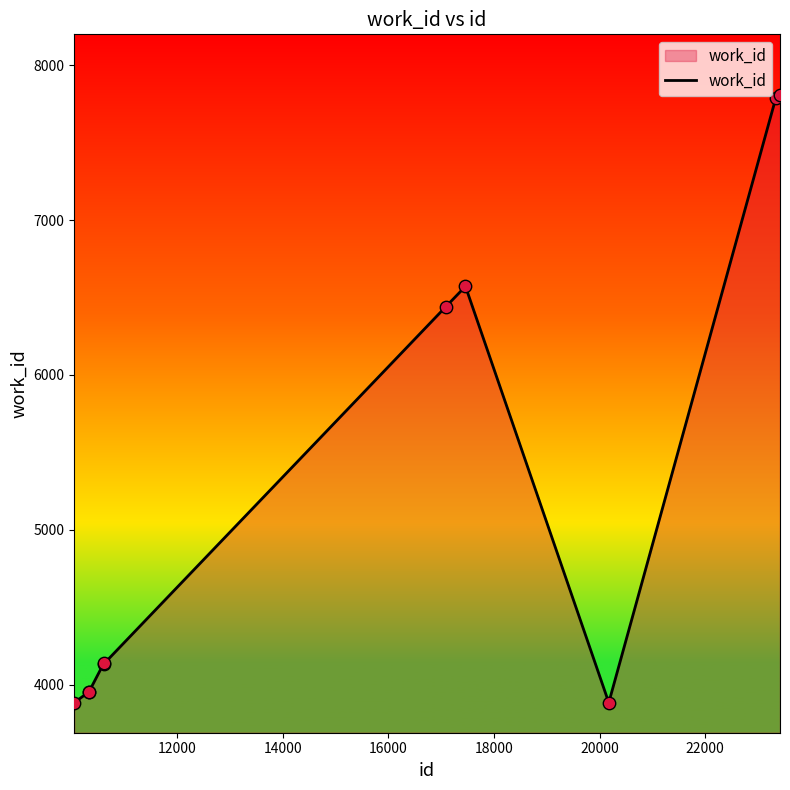

What is the maximum value shown in the chart?

7809